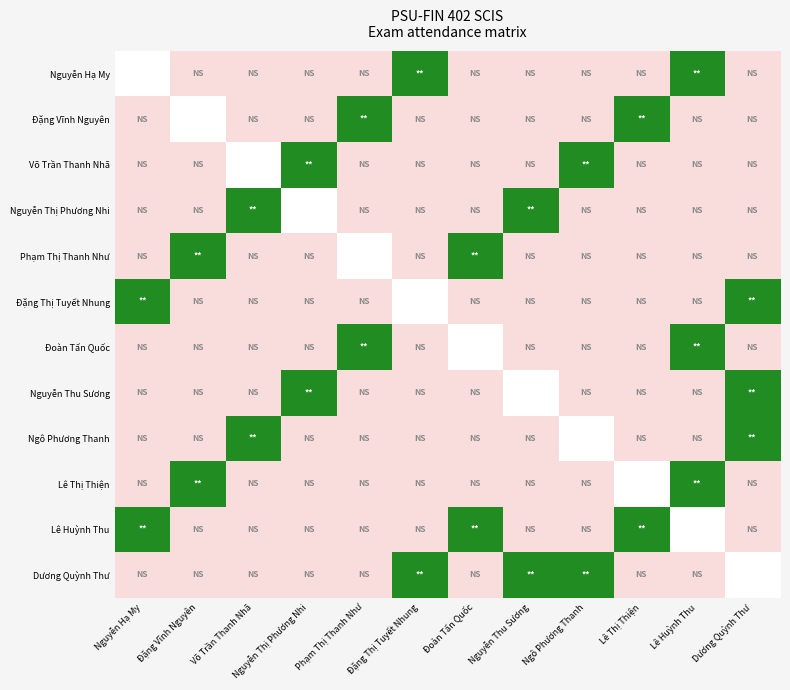

The value of Nguyễn Thị Phương Nhi at Lê Huỳnh Thu is 0. True or false?

True